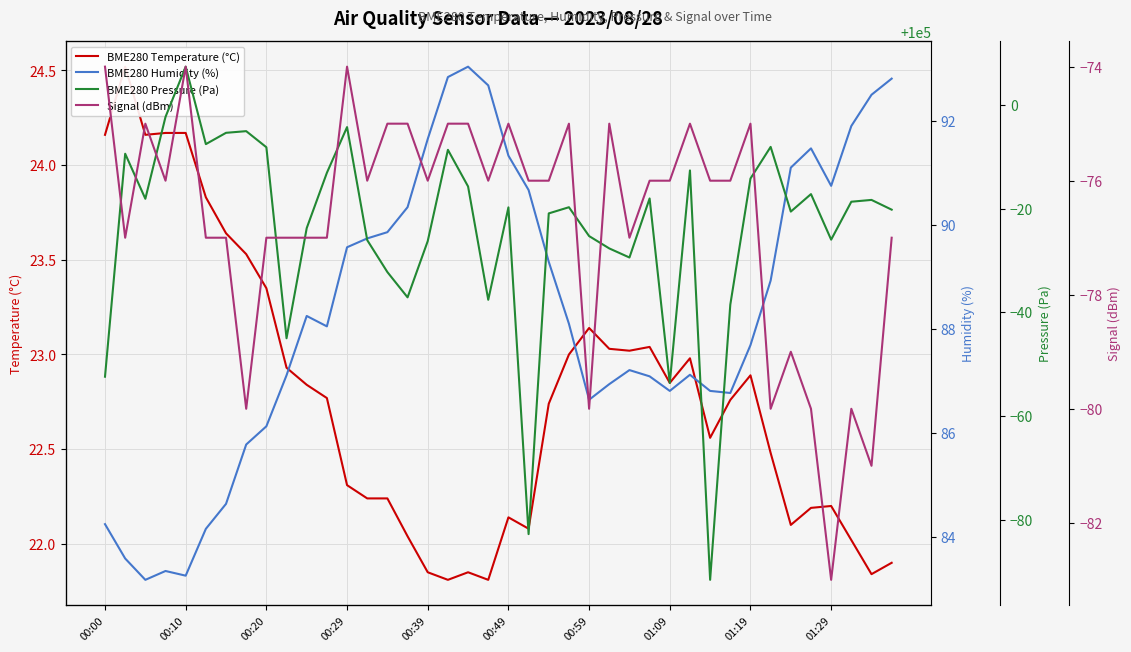

How many values in the Signal (dBm) series are below -76?

17